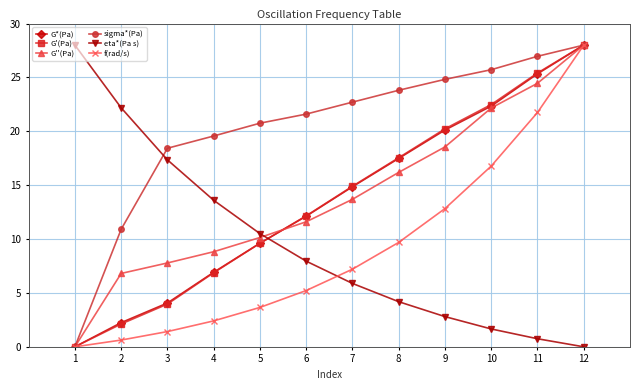

What is the sum of the eta*(Pa s) values at 8 and 7?

10.1